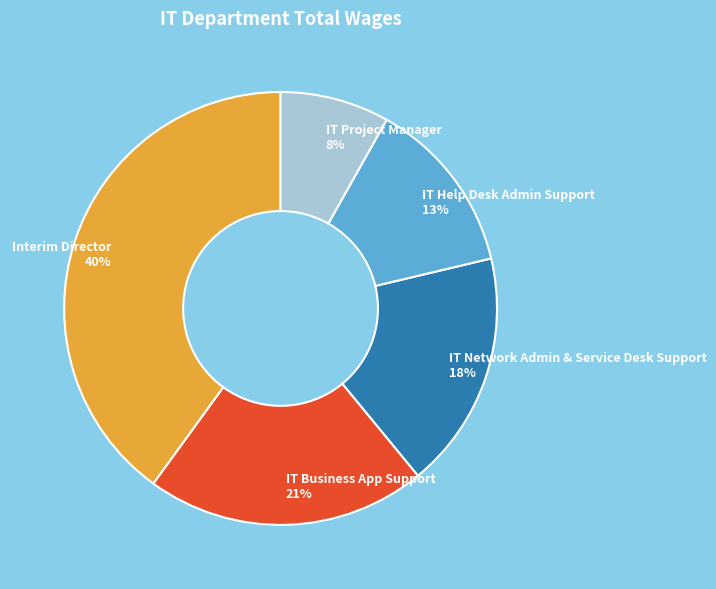

Does any single category account for the majority?

No